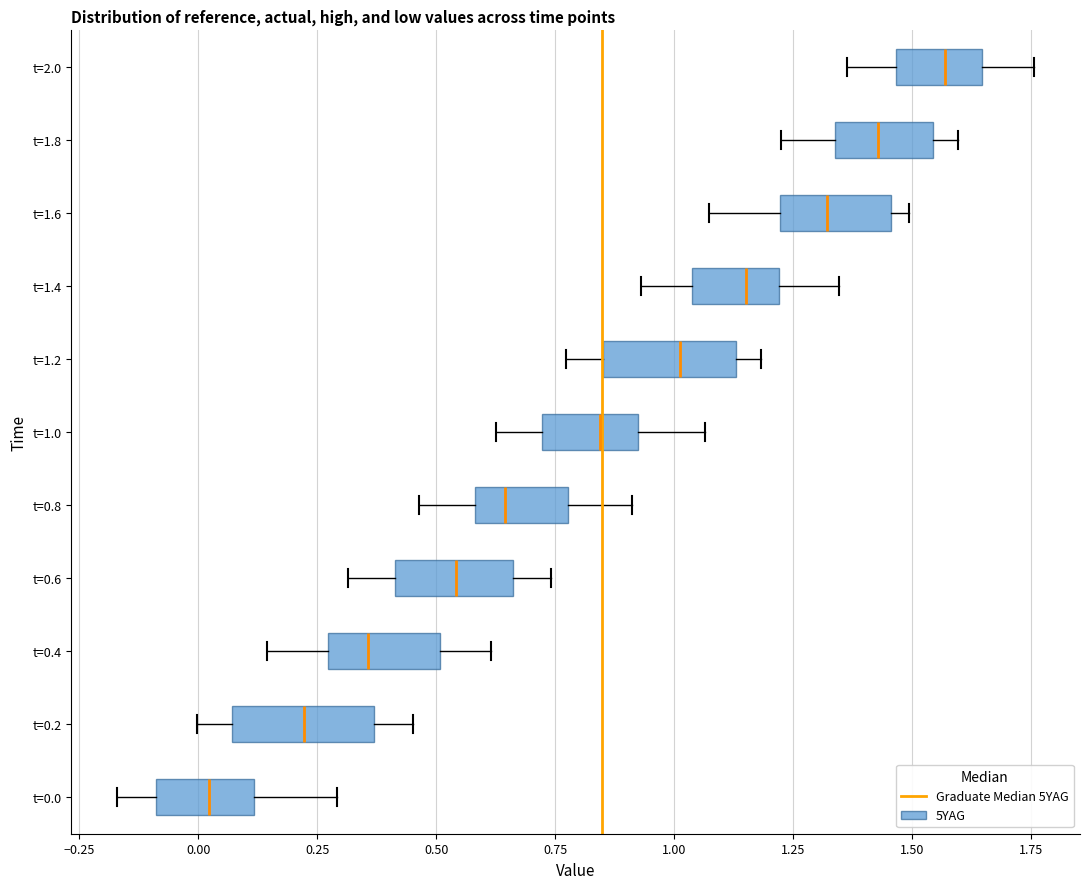

Where does the left whisker of the box for t=1.2 end on the x-axis? The values are not printed on the chart, so give them approximately, as read against the axis.

0.75